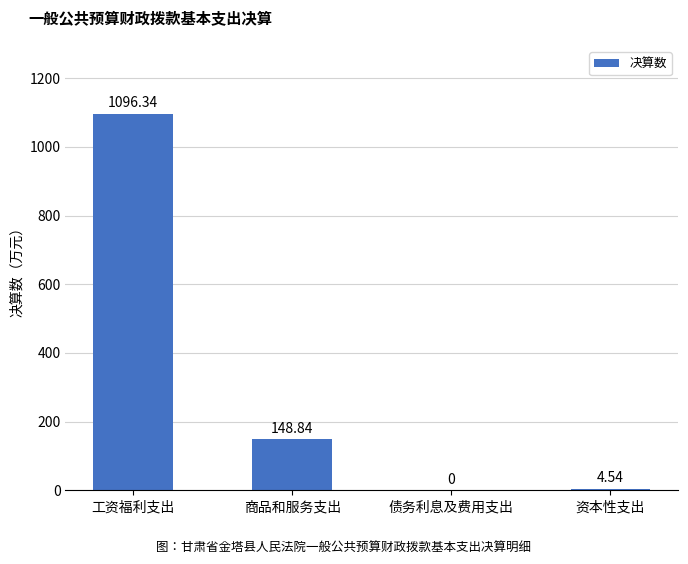

The value at 工资福利支出 is 631.9. True or false?

False